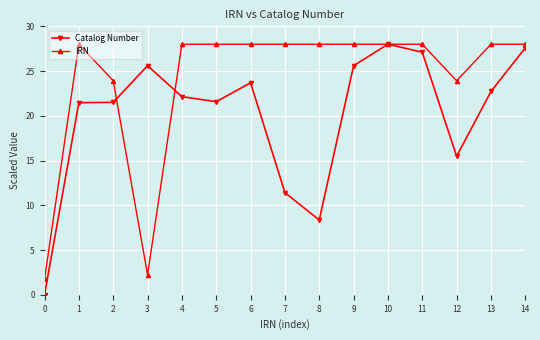

After their last crossing, which series has the higher values: IRN or Catalog Number?

IRN